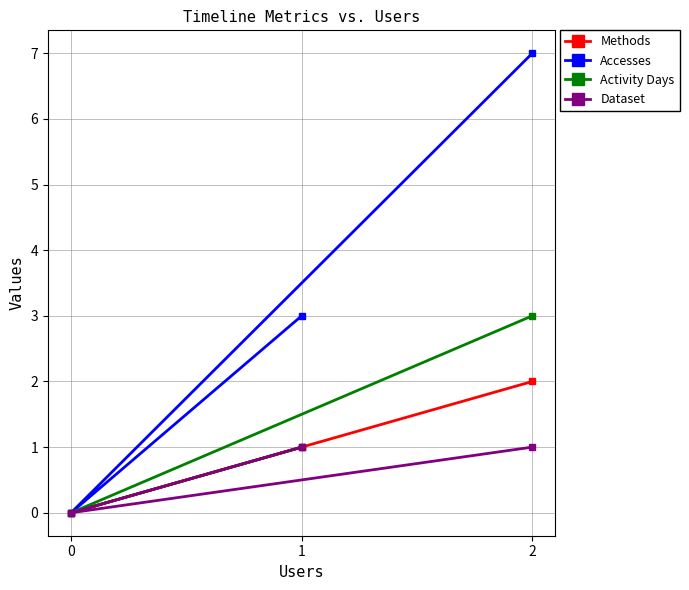

Where is Activity Days nearest to the value 1?

1